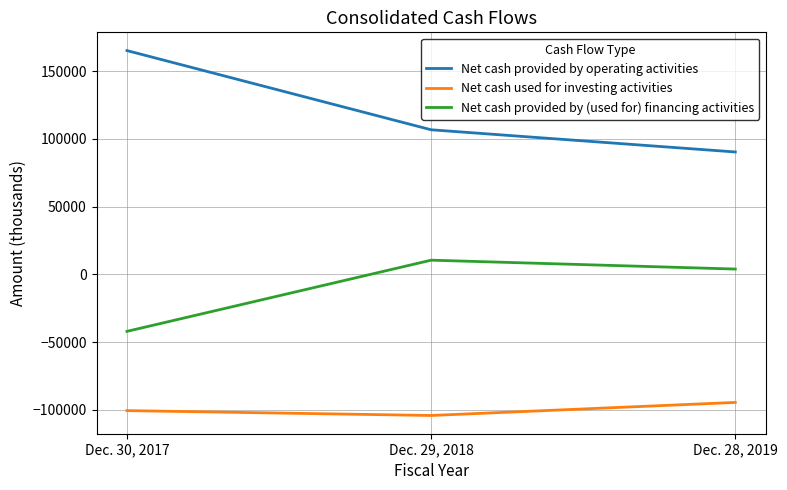

Reading left to right, what are all the values shown in this chart?

Net cash provided by operating activities: 165081	106628	90252
Net cash used for investing activities: -100631	-104221	-94583
Net cash provided by (used for) financing activities: -42141	10397	3838